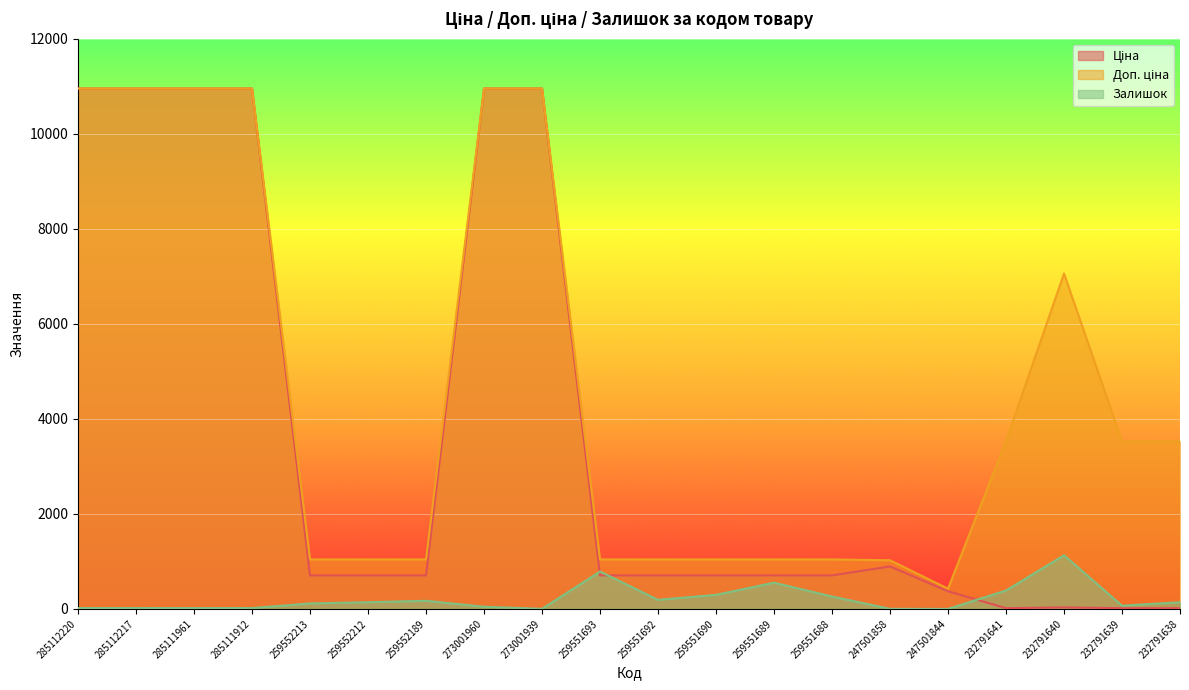

Which category has the lowest value in the Ціна series?

232791641